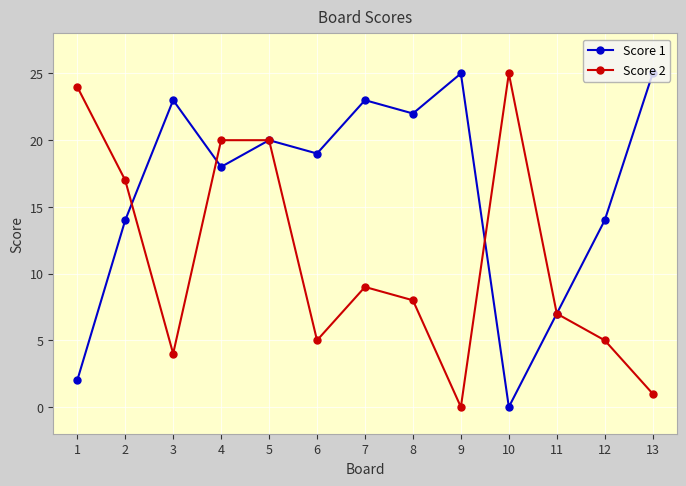

What is the sum of the Score 2 values at 11 and 8?

15